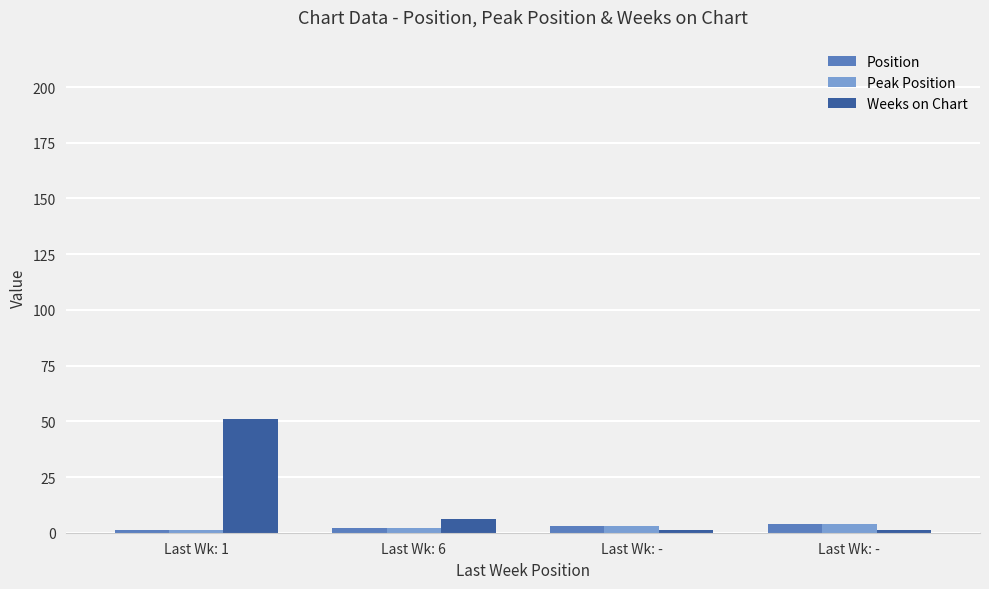

Rank the categories by Position value from lowest to highest.

Last Wk: 1, Last Wk: 6, Last Wk: -, Last Wk: -